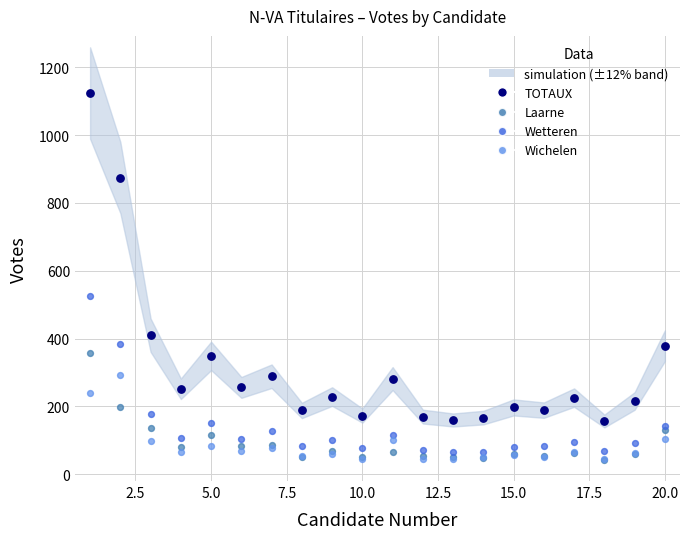

Across all series, what Y value is closest to 583?

527